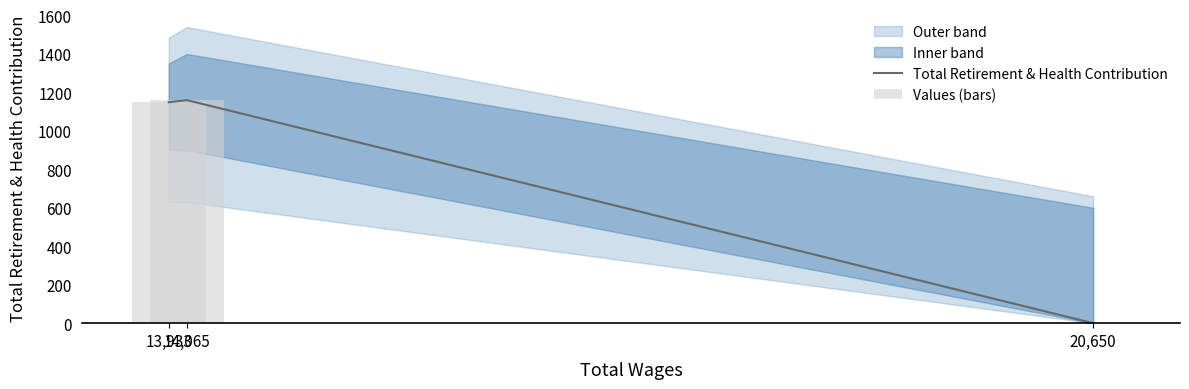

Are the bars grouped side by side (vs. stacked)?

Yes